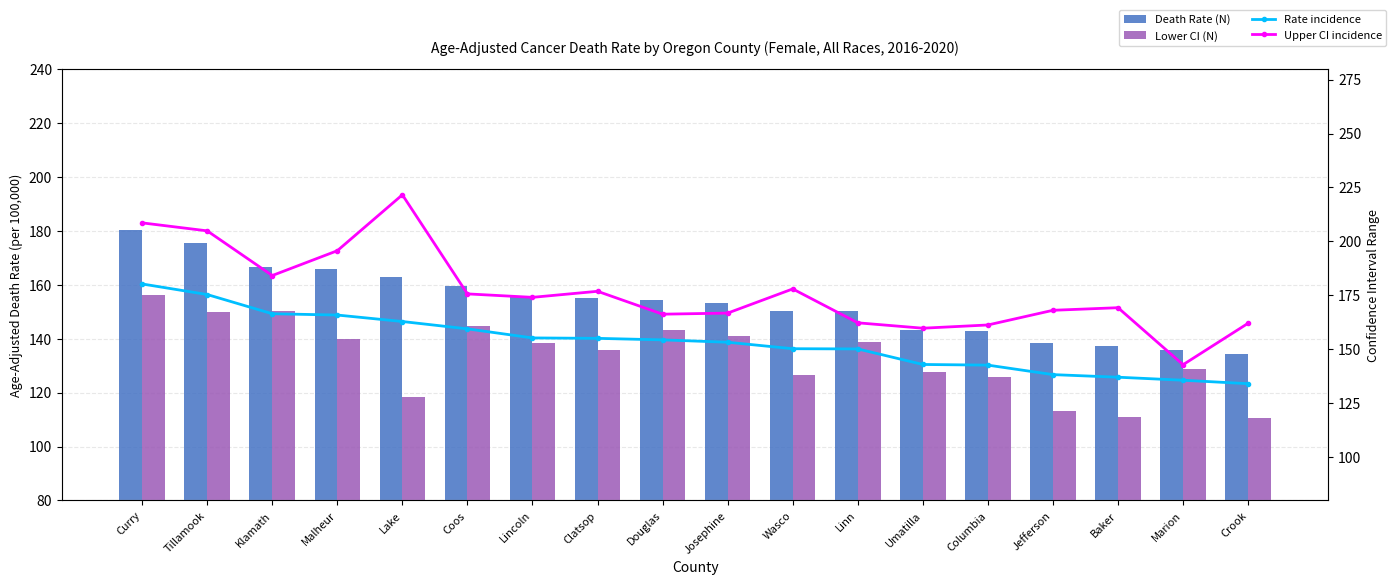

At which label does Death Rate (N) first exceed 154?

Curry